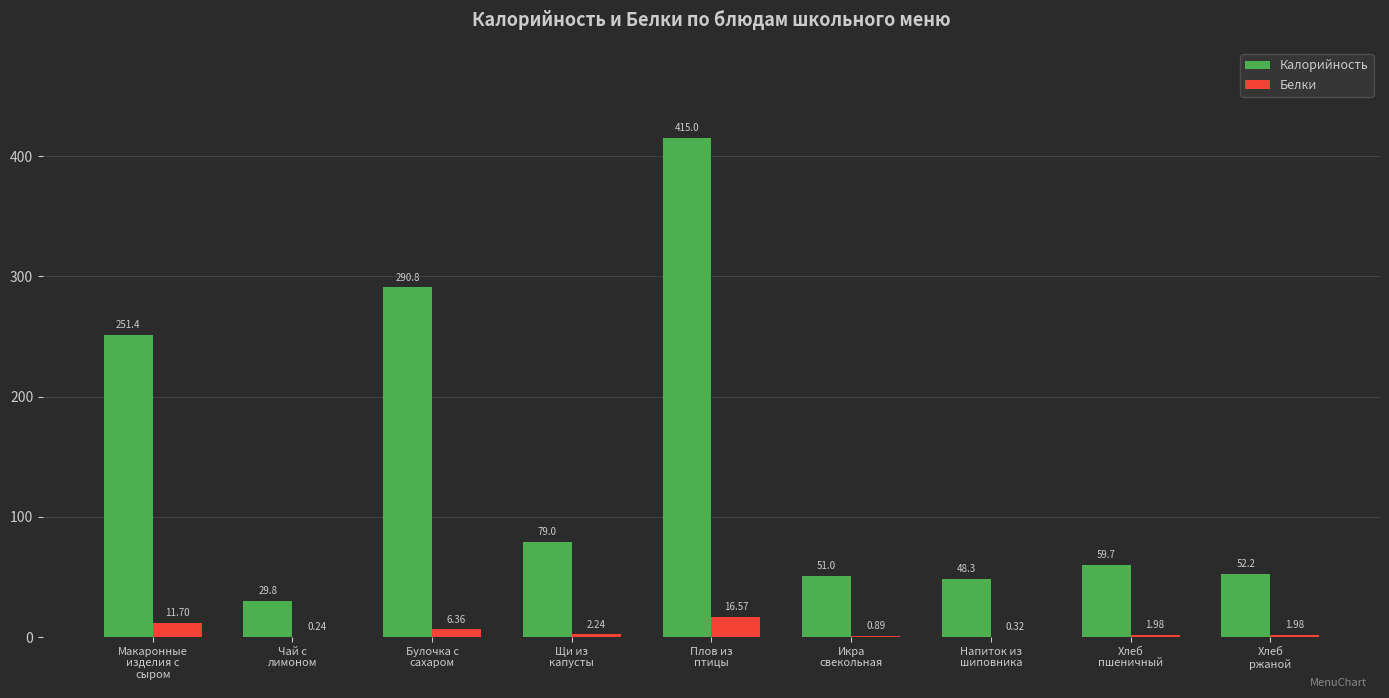

What is the spread (max minus min) of values at Макаронные
изделия с
сыром?

239.7